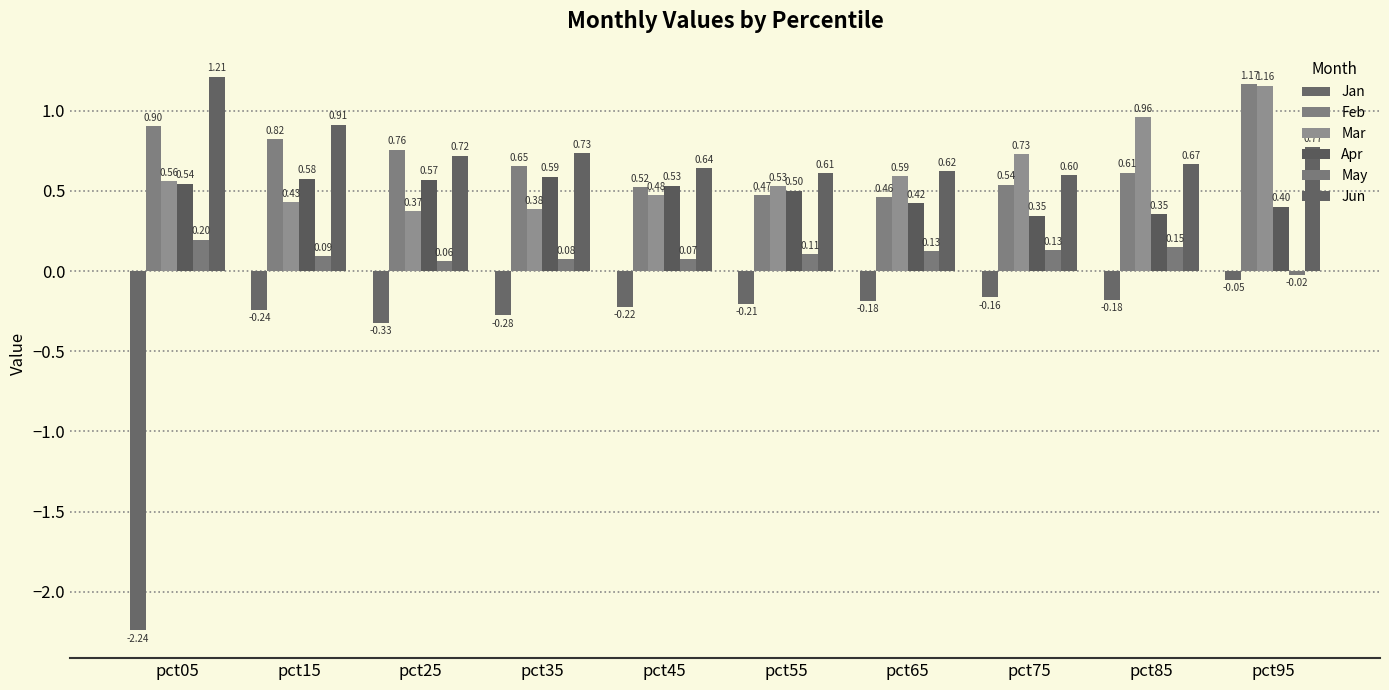

Which series has the largest range (max minus min)?

Jan